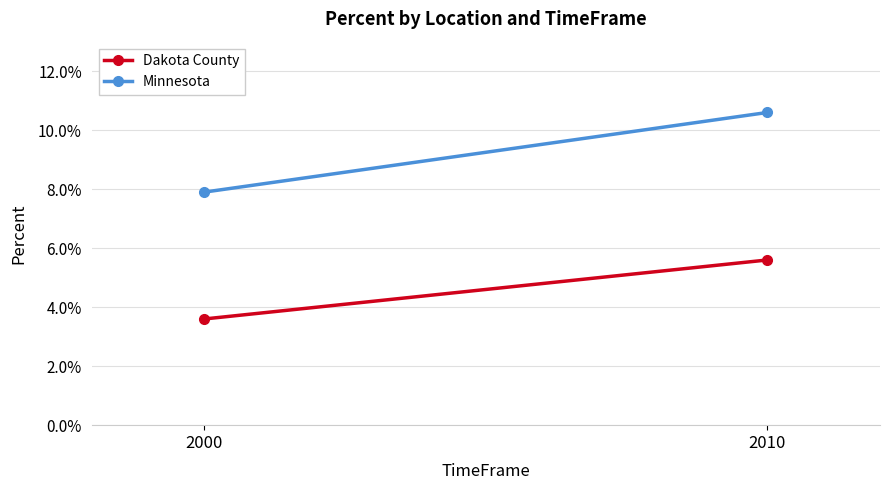

At how many categories does at least one series exceed 0?

2